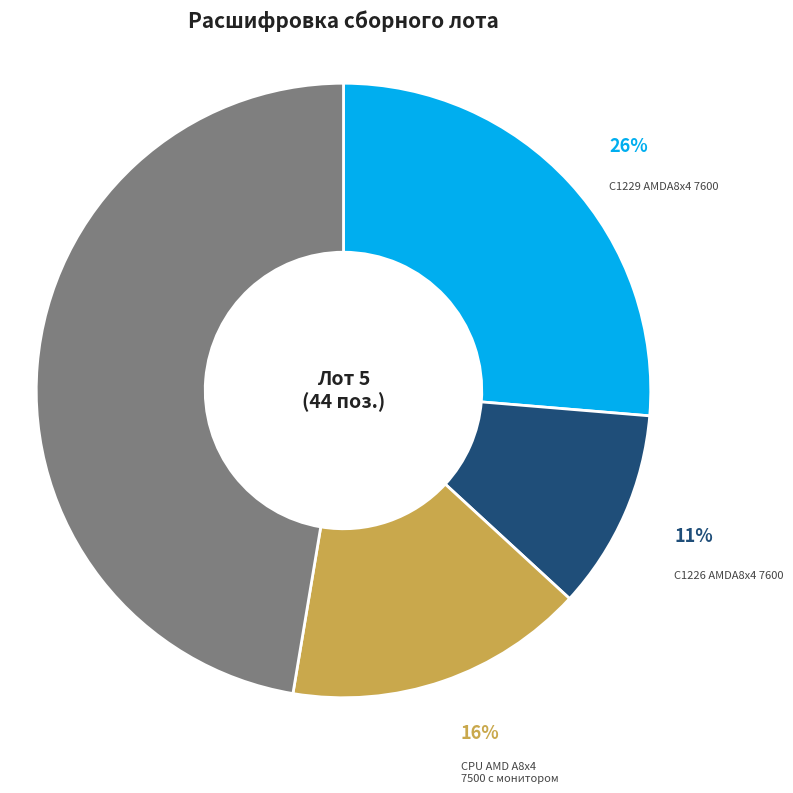

Does any single category account for the majority?

No